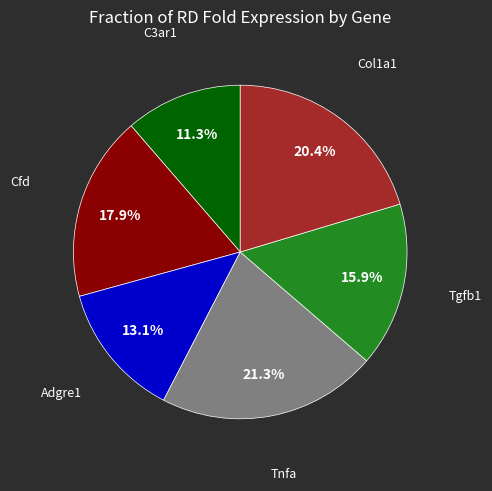

Is there any slice that represents more than half of the pie?

No